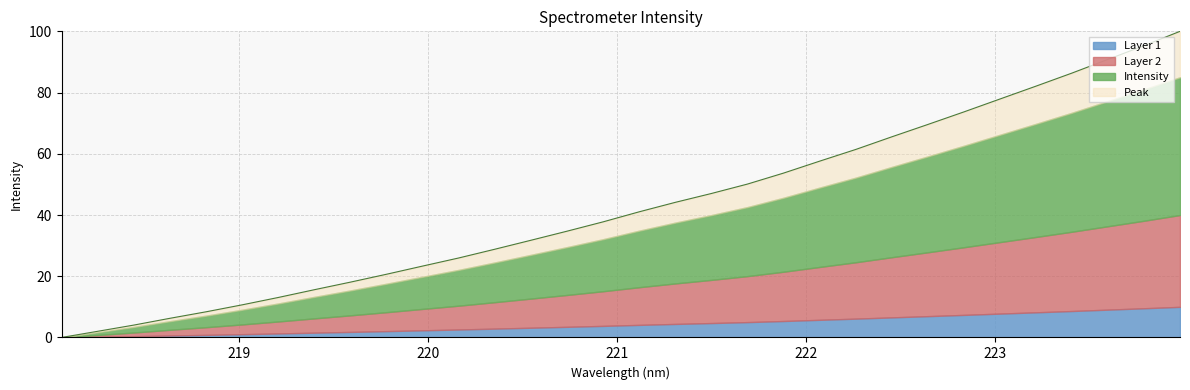

The value at 222.6447 is 69.6. True or false?

True